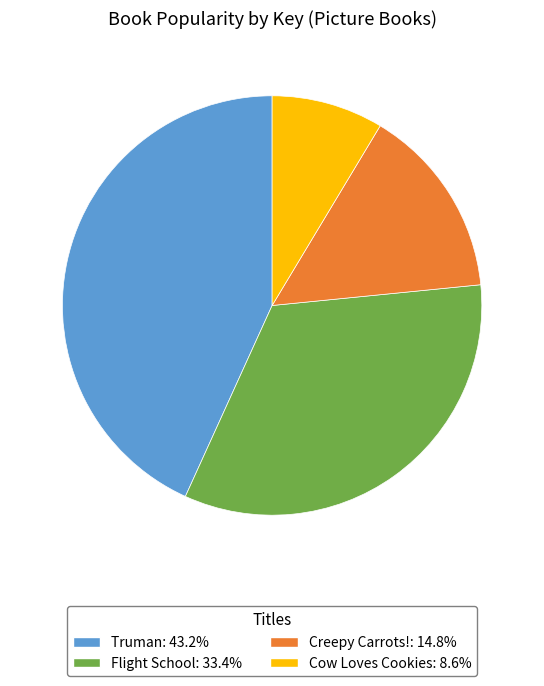

Is it true that Truman is 43% of the pie?

True